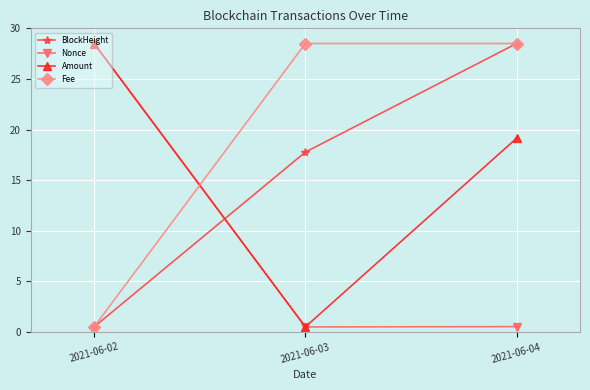

Which series changed the most between 2021-06-03 and 2021-06-04?

Amount